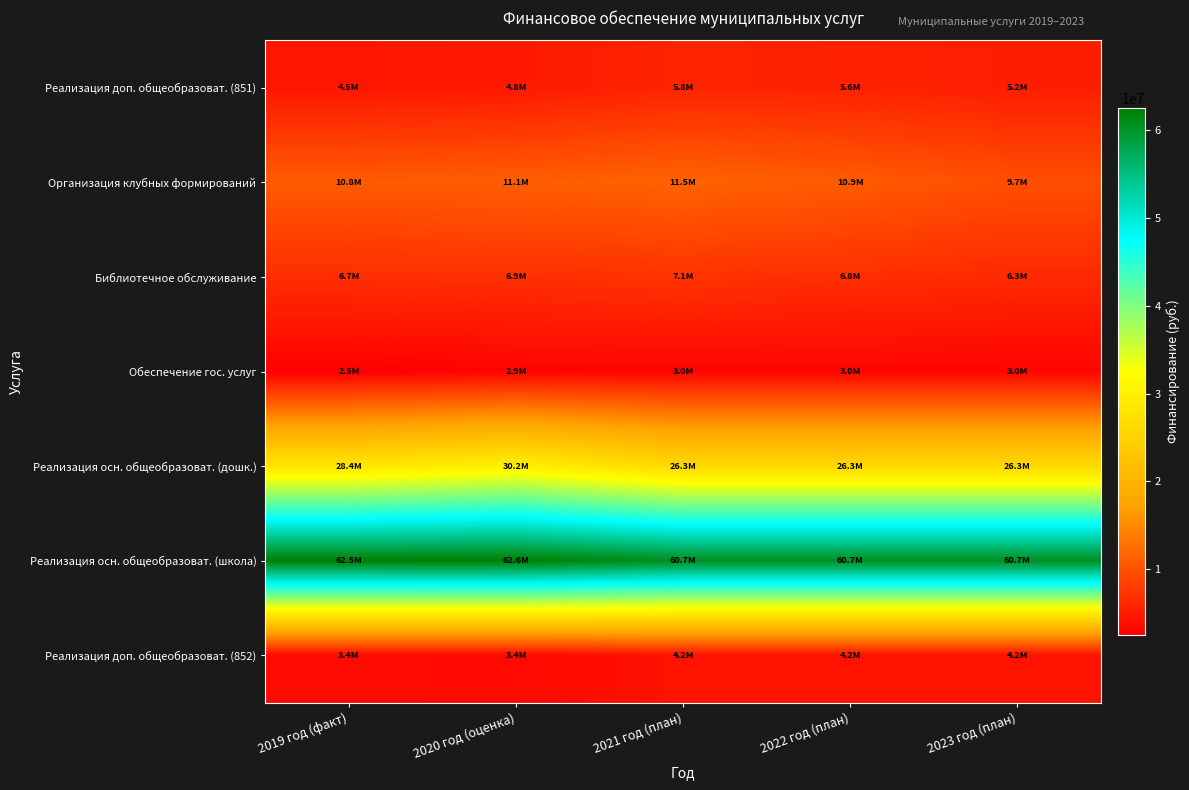

Which series has the largest total across all categories?

Реализация осн. общеобразоват. (школа)